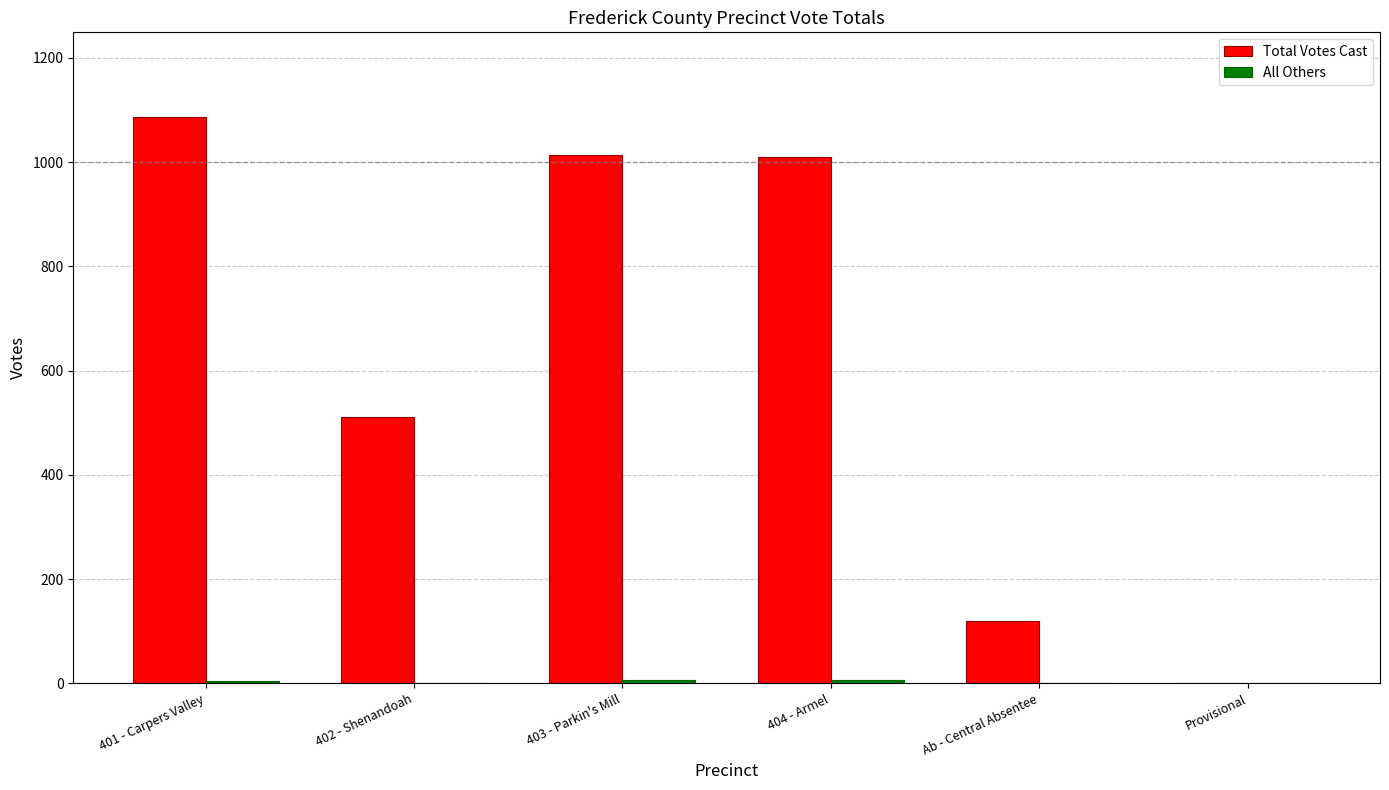

What is the greatest value displayed?

1086